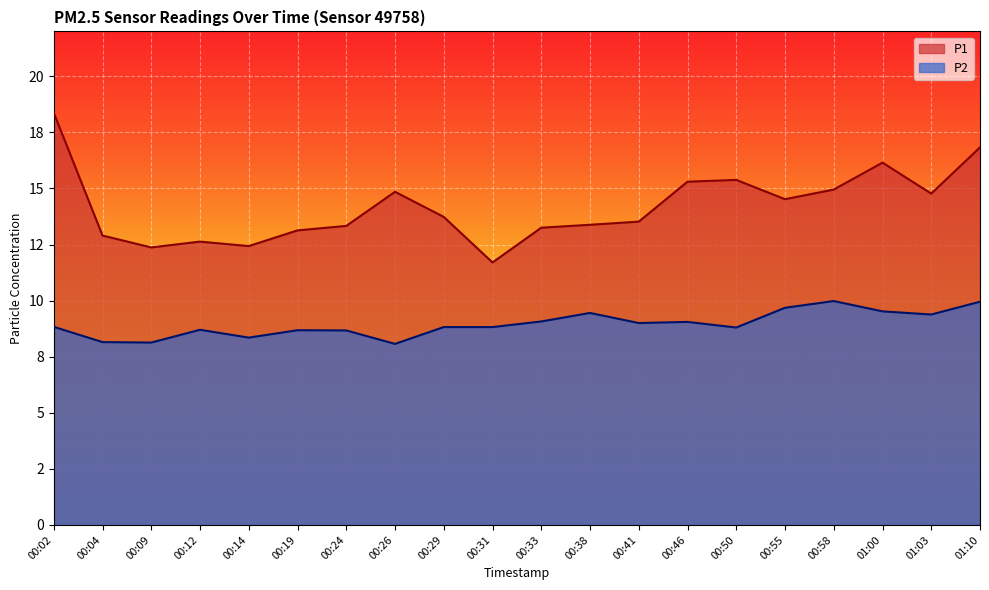

List the series in order of their peak value, highest first.

P1, P2